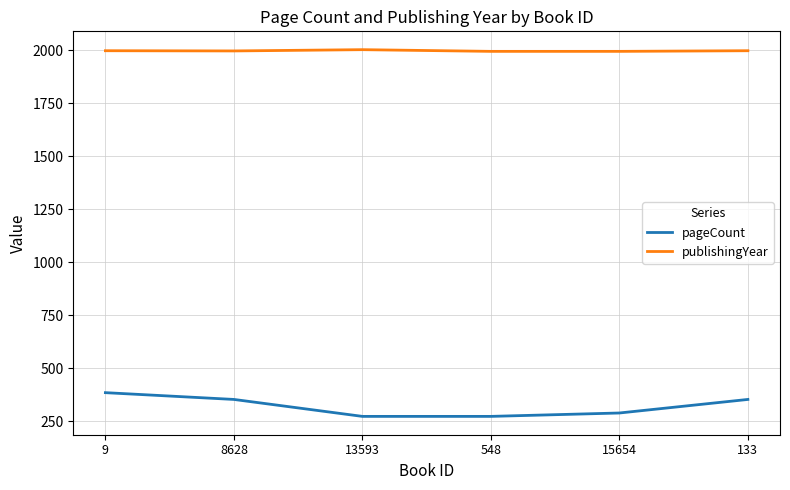

What position from the left is 15654?

5